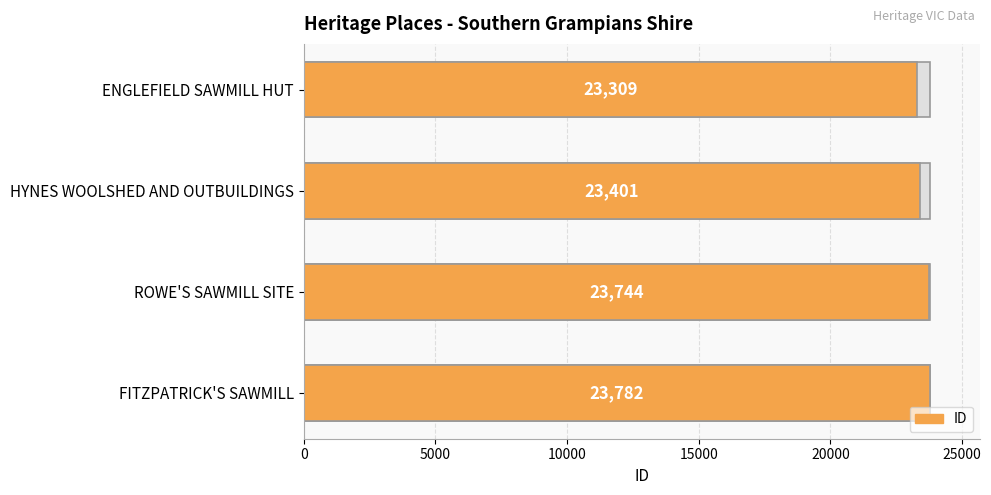

What is the difference between the maximum and minimum values?

473